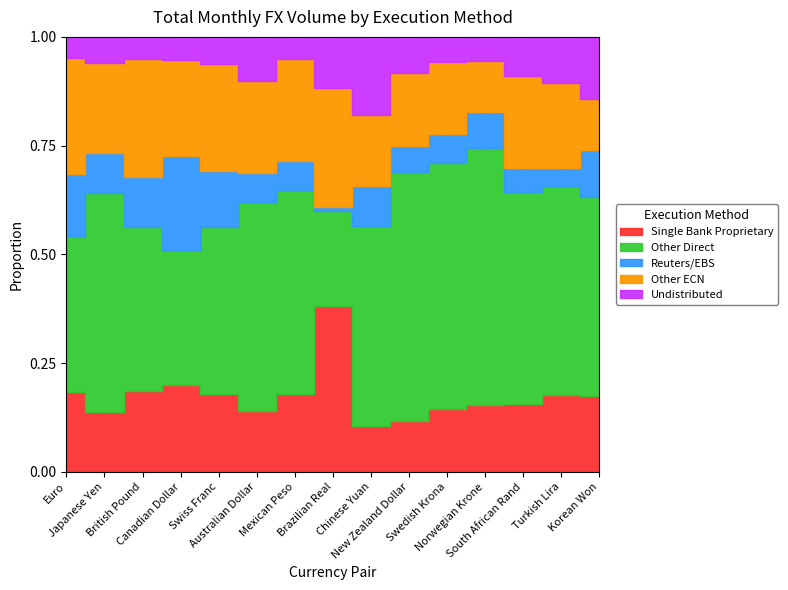

At which category is the sum across all series the highest?

Euro